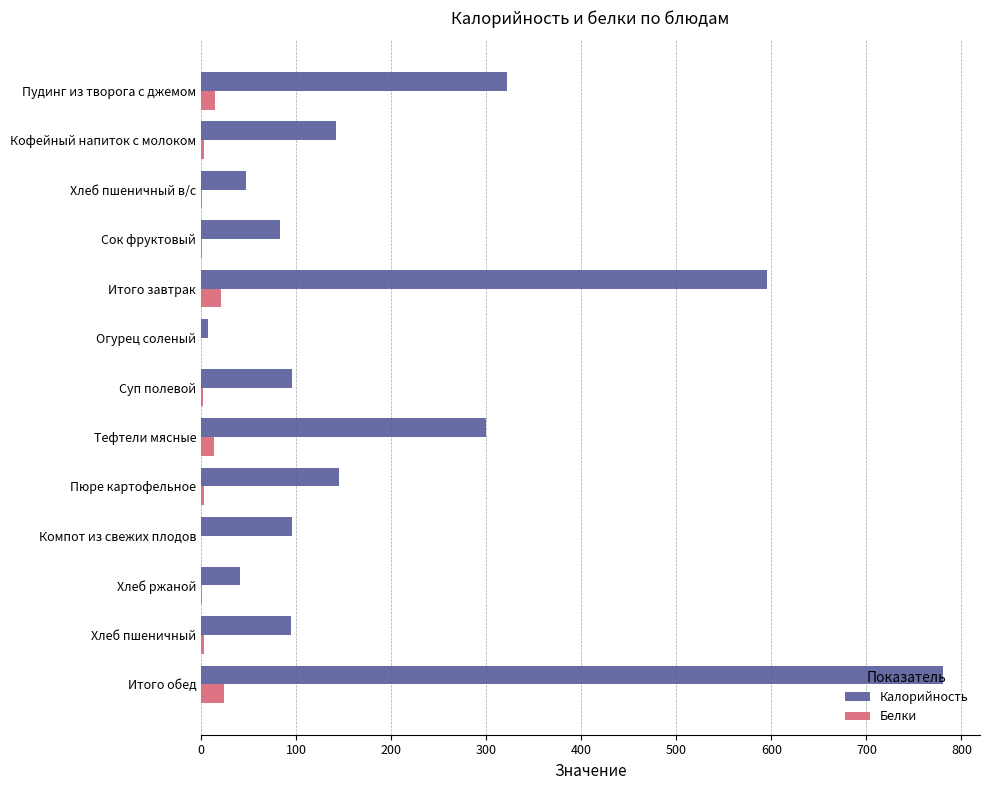

At which category is the sum across all series the highest?

Итого обед